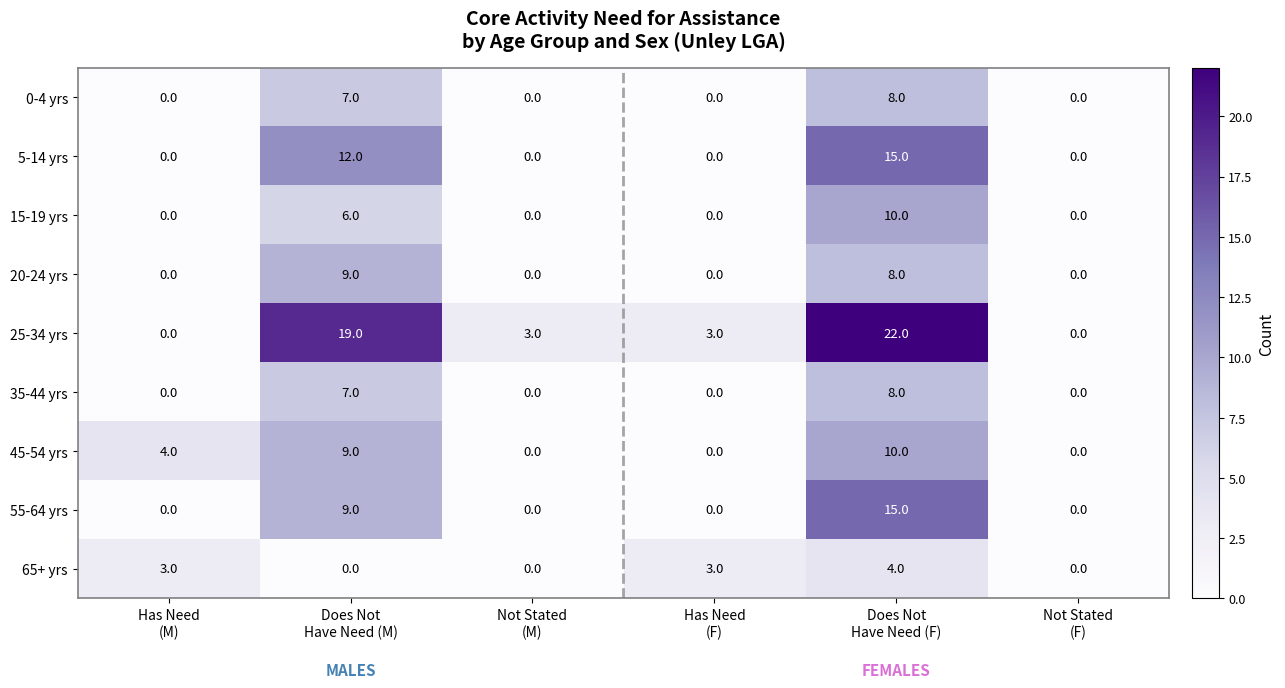

Which series has the largest total across all categories?

25-34 yrs